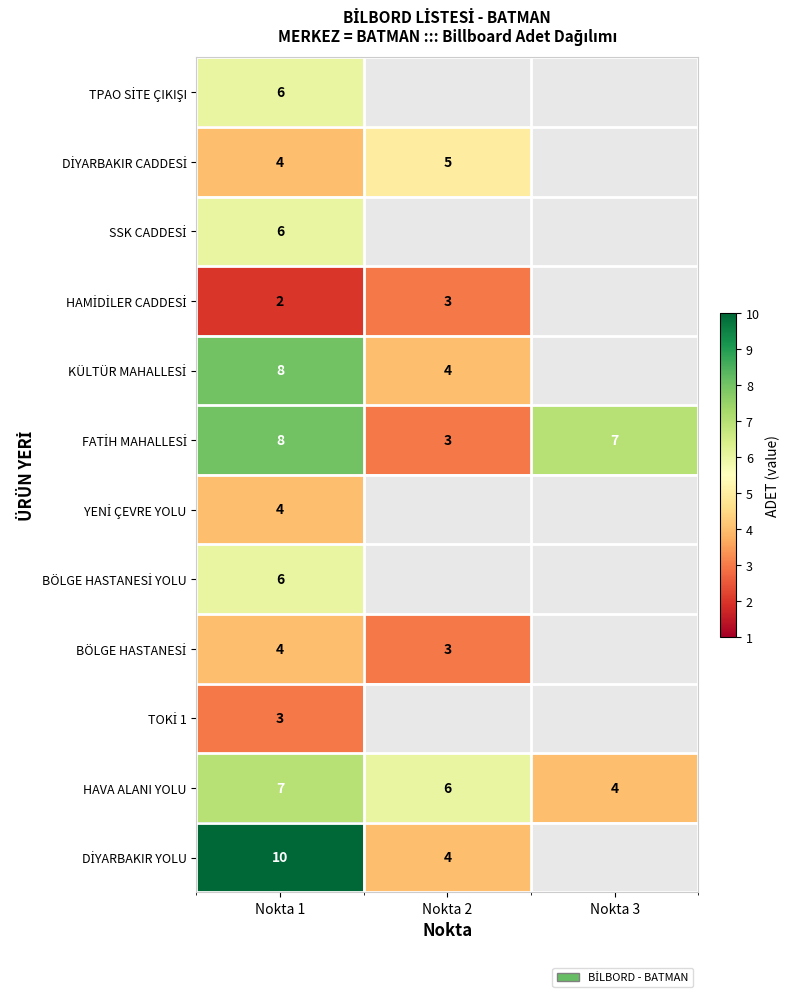

Is it true that HAVA ALANI YOLU equals 7 at Nokta 1?

True